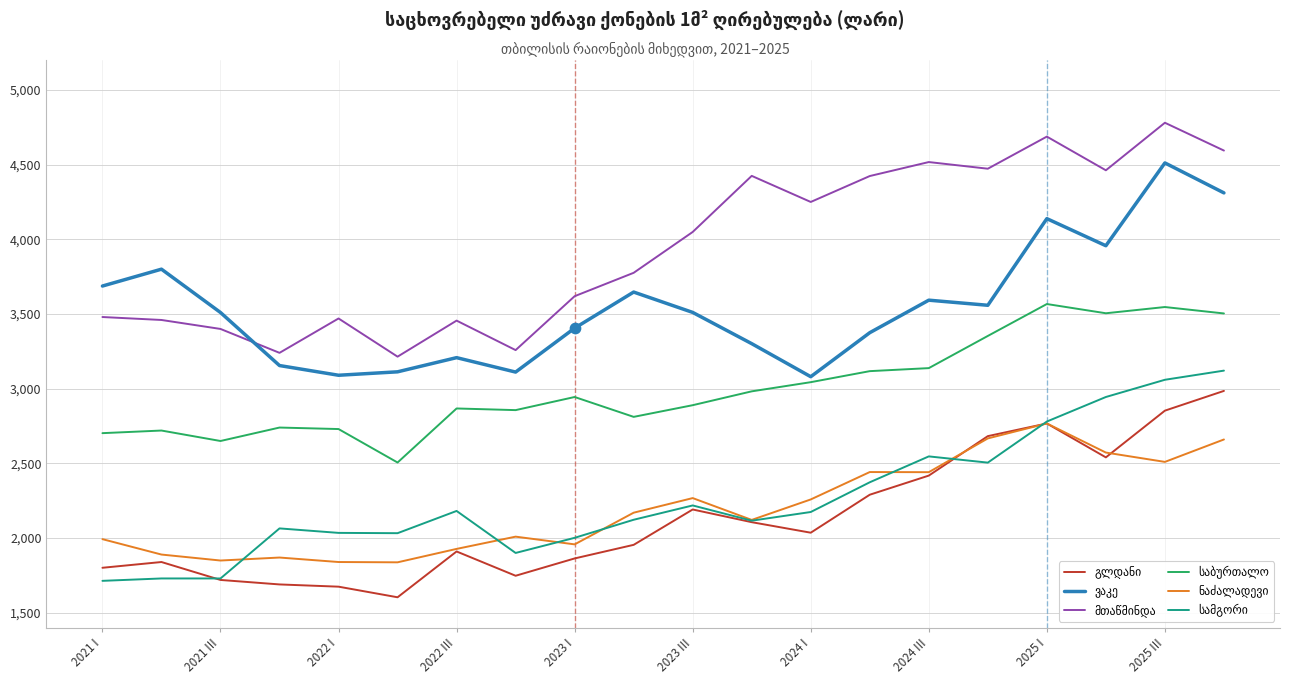

What is the greatest value displayed?

4780.0